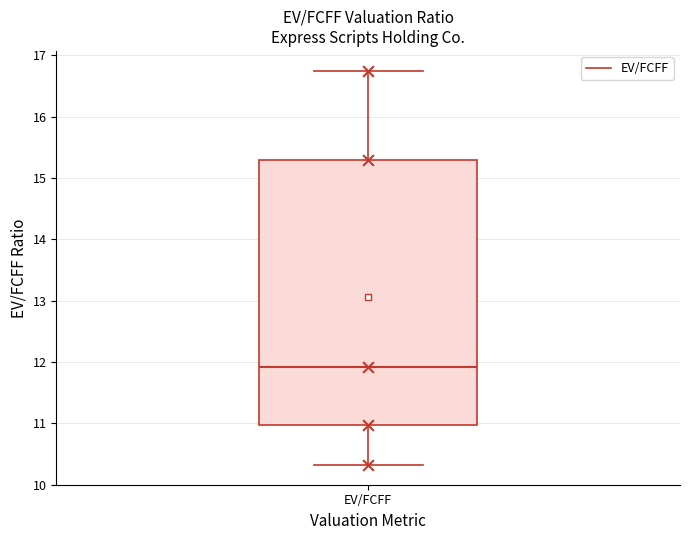

Transcribe this box plot: give where the median line is, the range the box spans, and where the two whiskers end, as read against the y-axis. The values are not printed on the chart, so give them approximately, as read against the axis.

median 11.9, box 11.0 to 15.3, whiskers 10.3 to 16.8